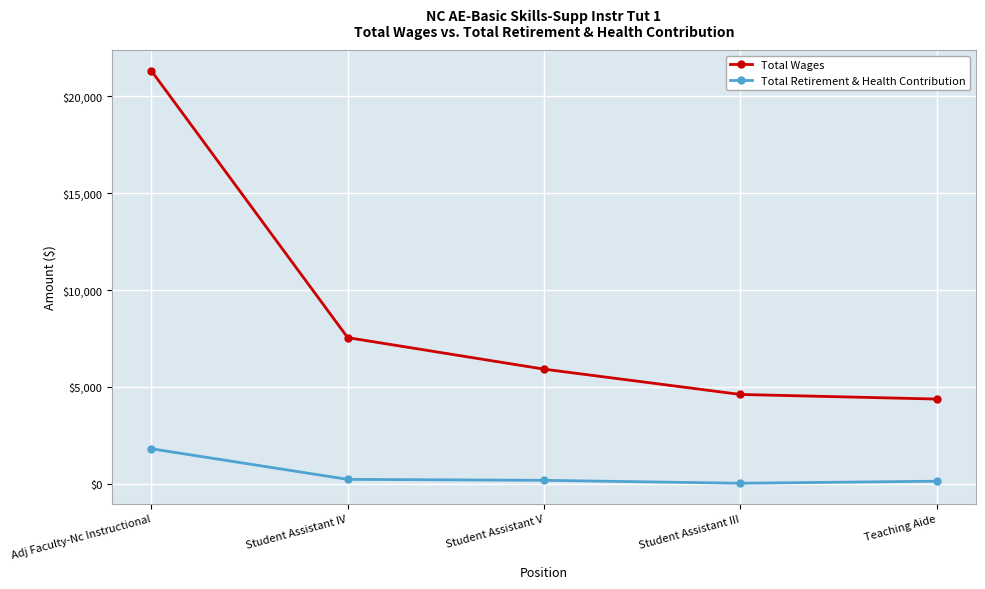

Count the number of categories in the chart.

5